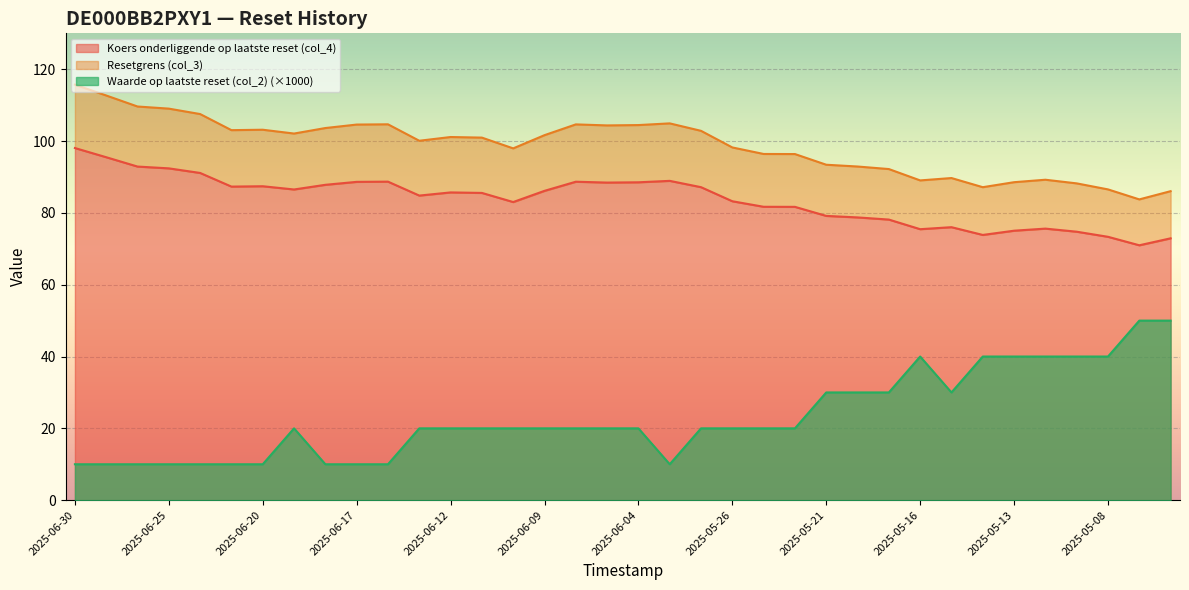

Where does the Resetgrens (col_3) series first go above 101?

2025-06-30